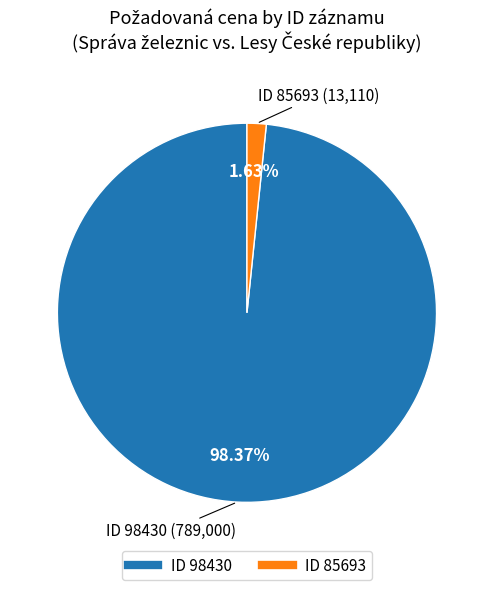

Is there a majority slice in this chart?

Yes